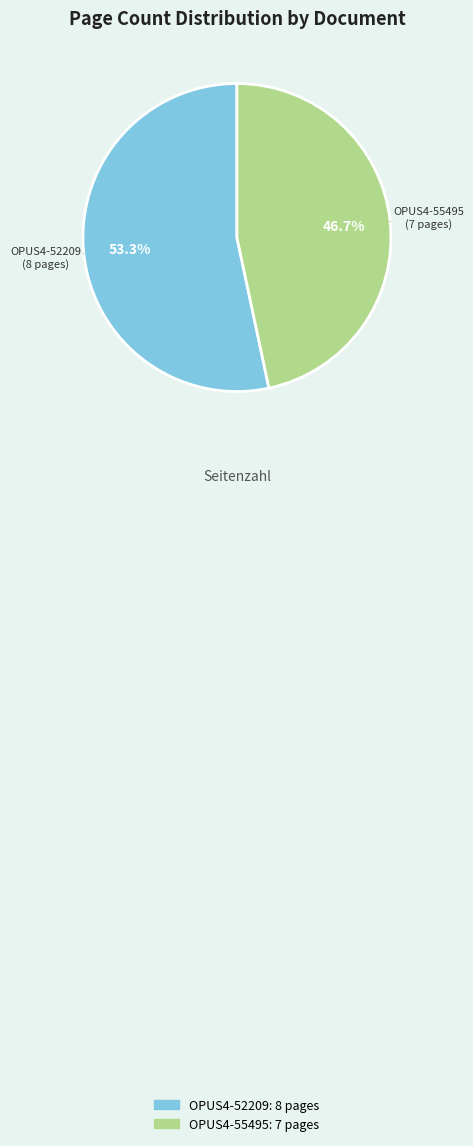

To the nearest percent, what percentage of the pie is OPUS4-52209?

53%